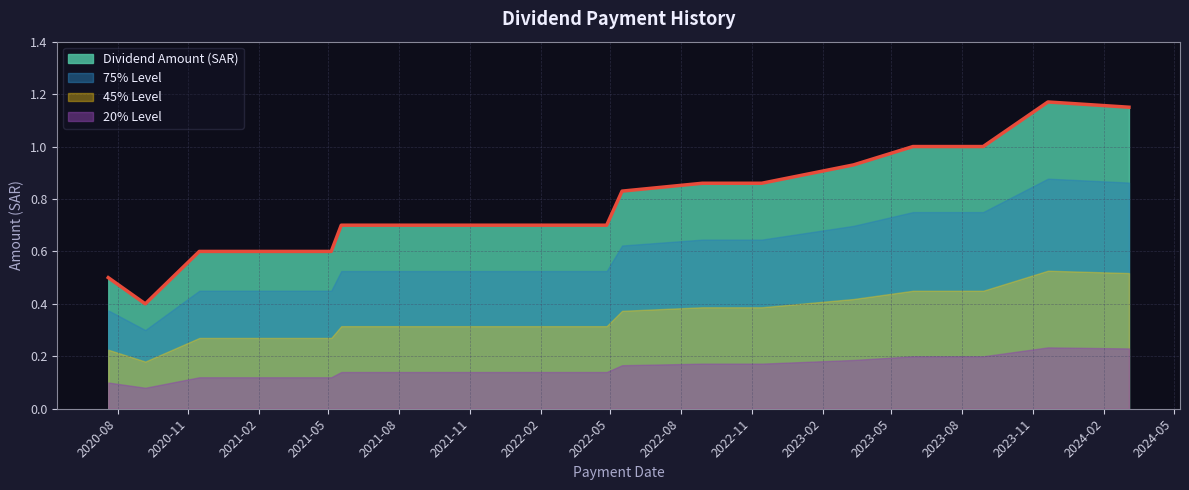

True or false: the data shows 2.1 at 2023-11-20.

False